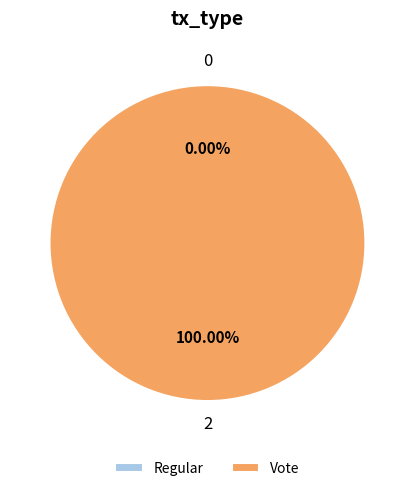

Count the number of slices in the pie.

2